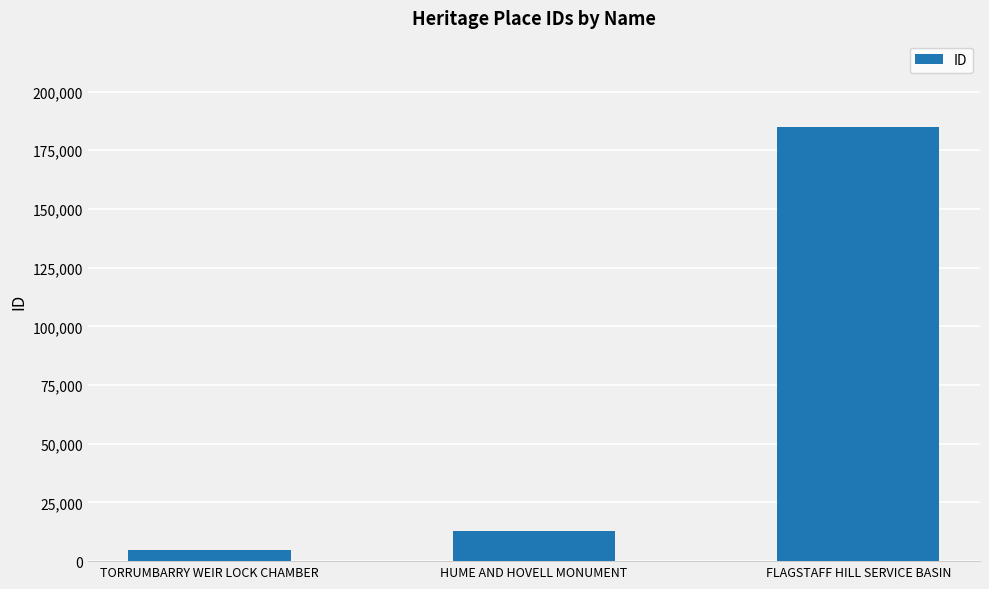

List the labels in order of value, smallest first.

TORRUMBARRY WEIR LOCK CHAMBER, HUME AND HOVELL MONUMENT, FLAGSTAFF HILL SERVICE BASIN